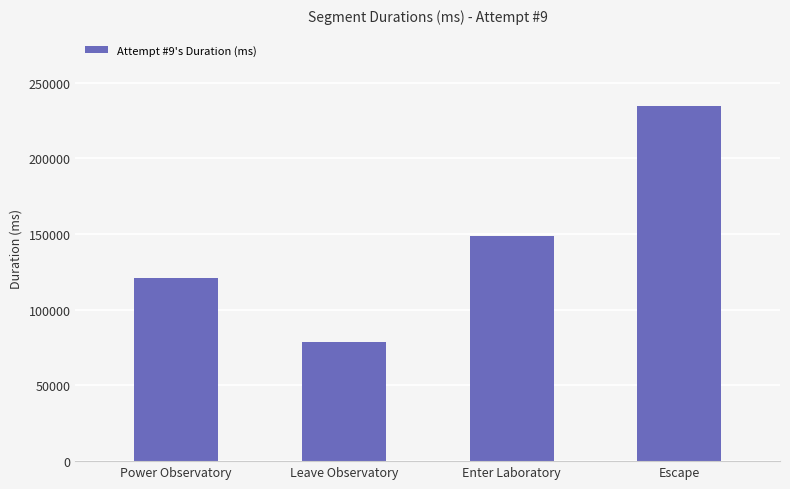

Approximately how many times larger is the value at Leave Observatory compared to Power Observatory?

0.7